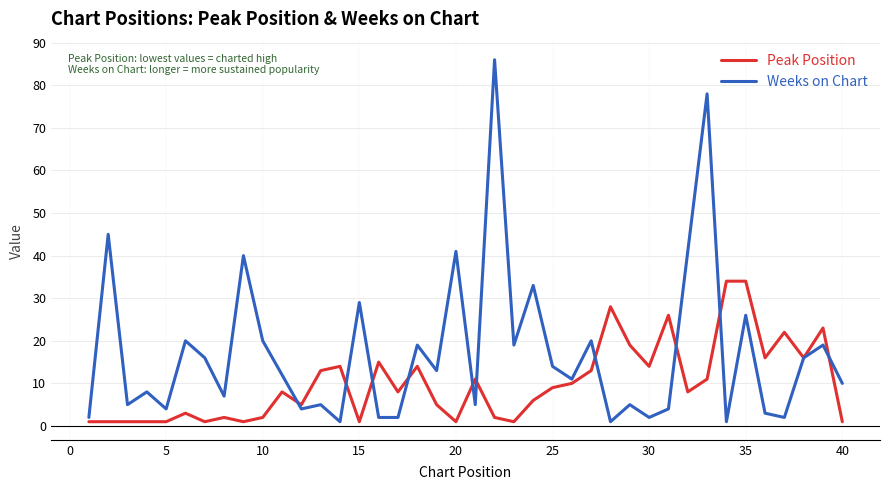

List the series in order of their peak value, lowest first.

Peak Position, Weeks on Chart